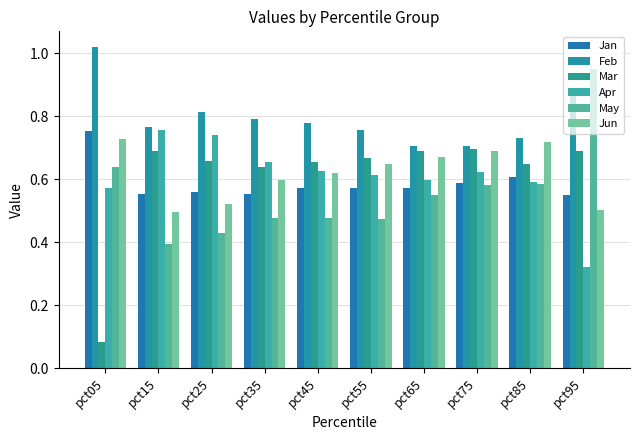

How many bars are there in each group?

6